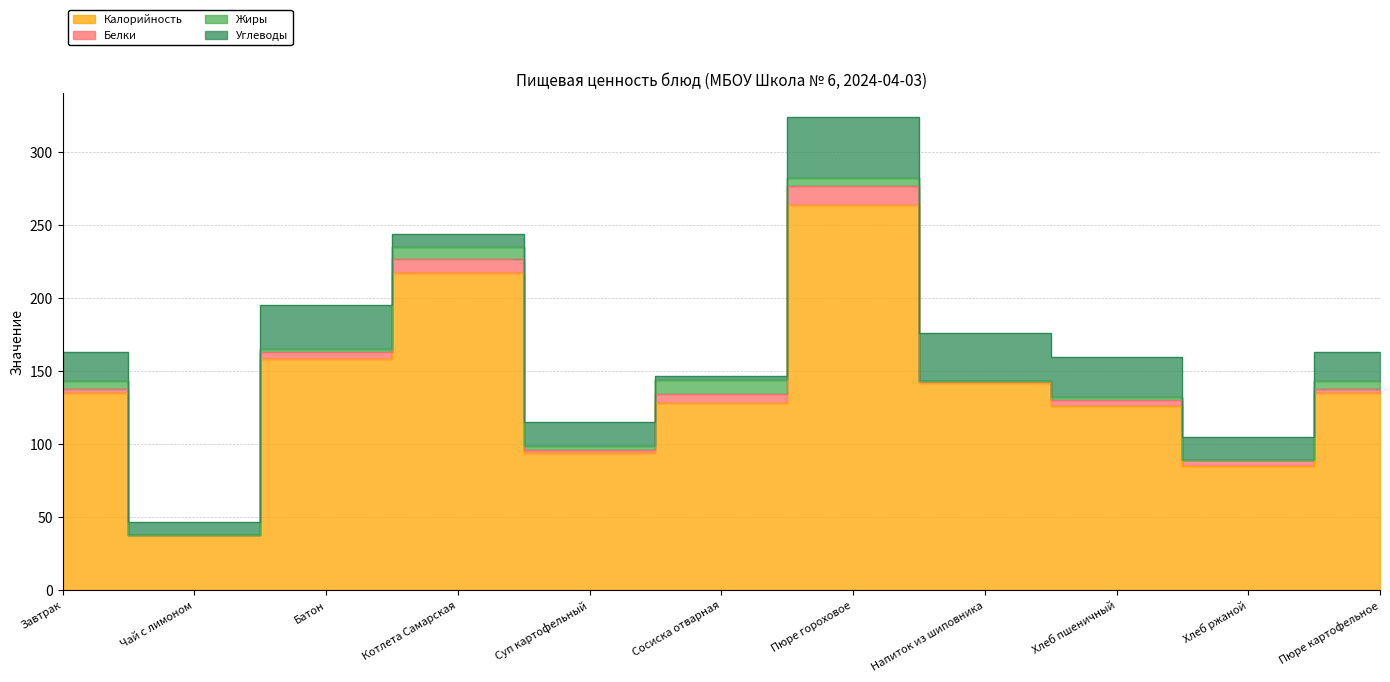

What is the sum of all Жиры values?

40